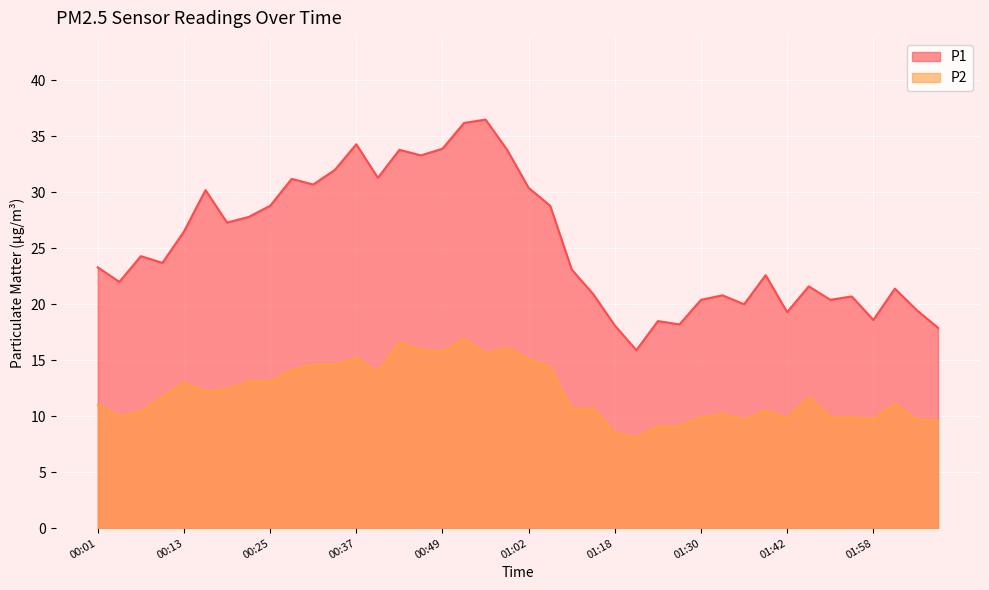

What is the average value of the P2 series?

12.1